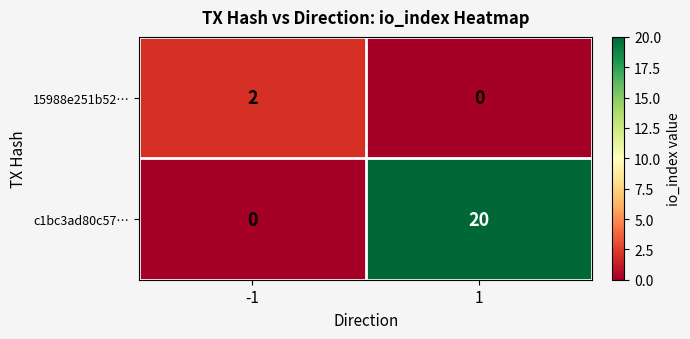

How many data points does each series have?

2